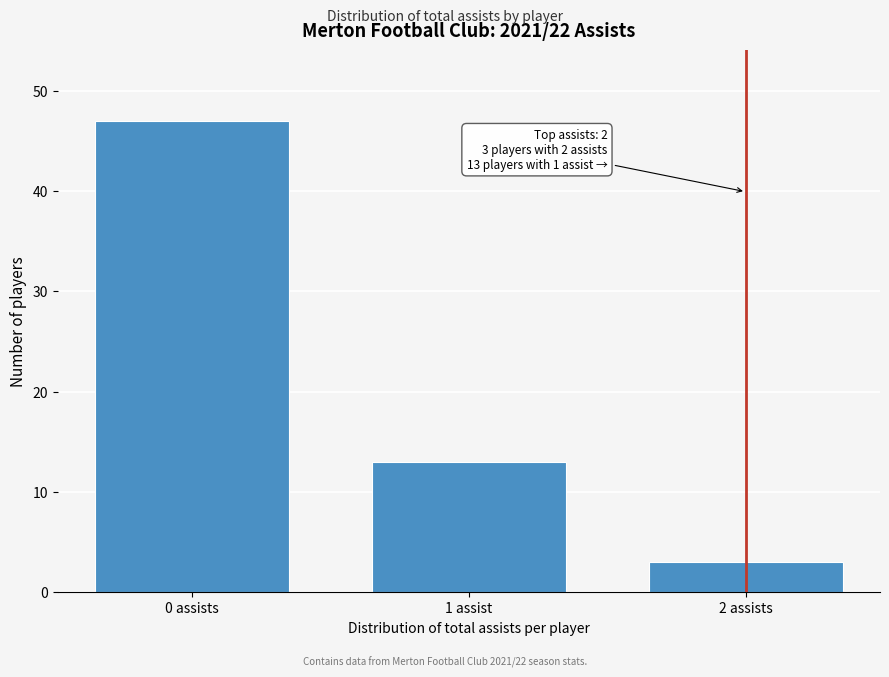

Reading right to left, transcribe all the data shown in this chart.

2 assists=3	1 assist=13	0 assists=47